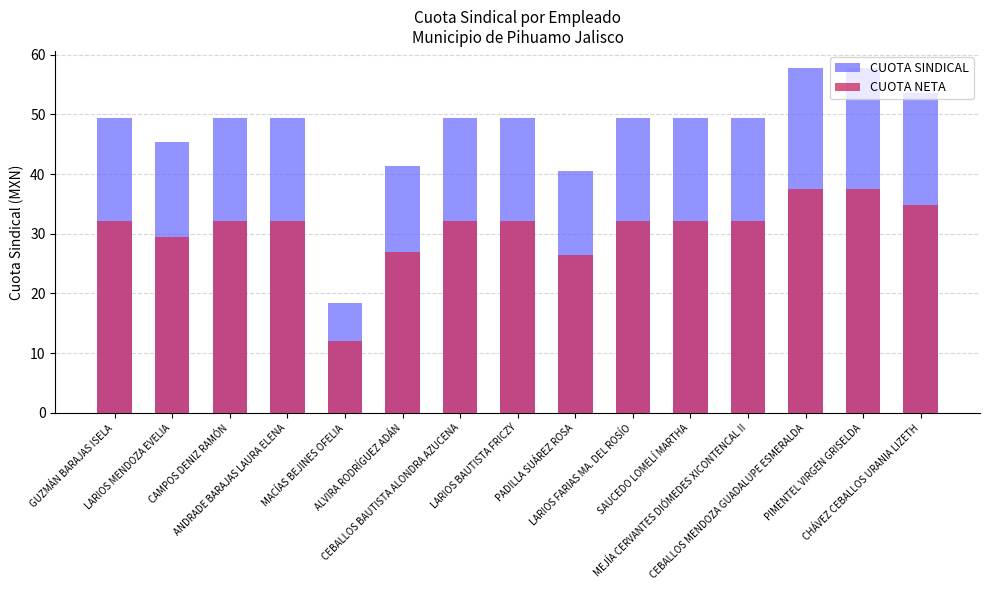

What is the difference between the second highest and minimum values in the CUOTA SINDICAL series?

39.3